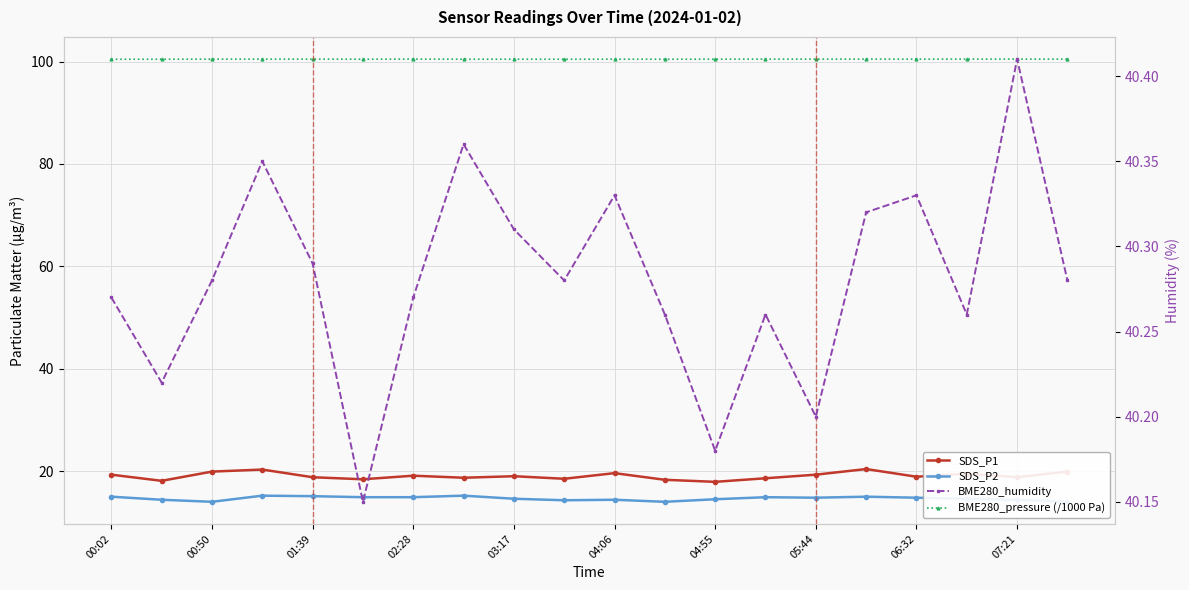

What are all the series names shown in the legend?

SDS_P1, SDS_P2, BME280_pressure (/1000 Pa), BME280_humidity